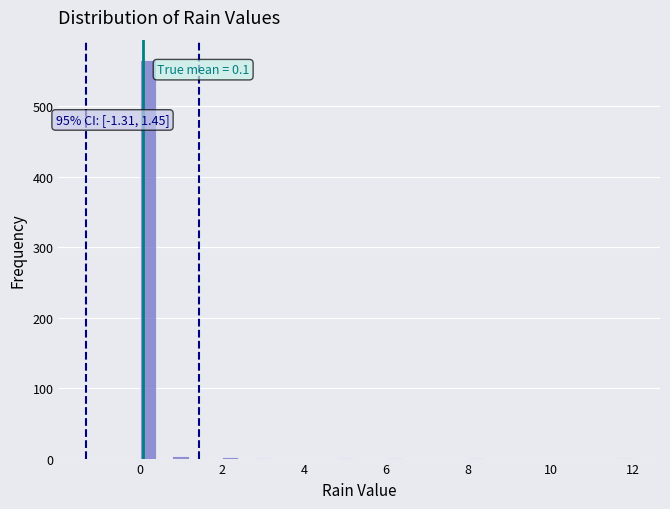

Around what value on the x-axis is the tallest bar? Give the approximate position of its centre, as read against the axis.

0.2